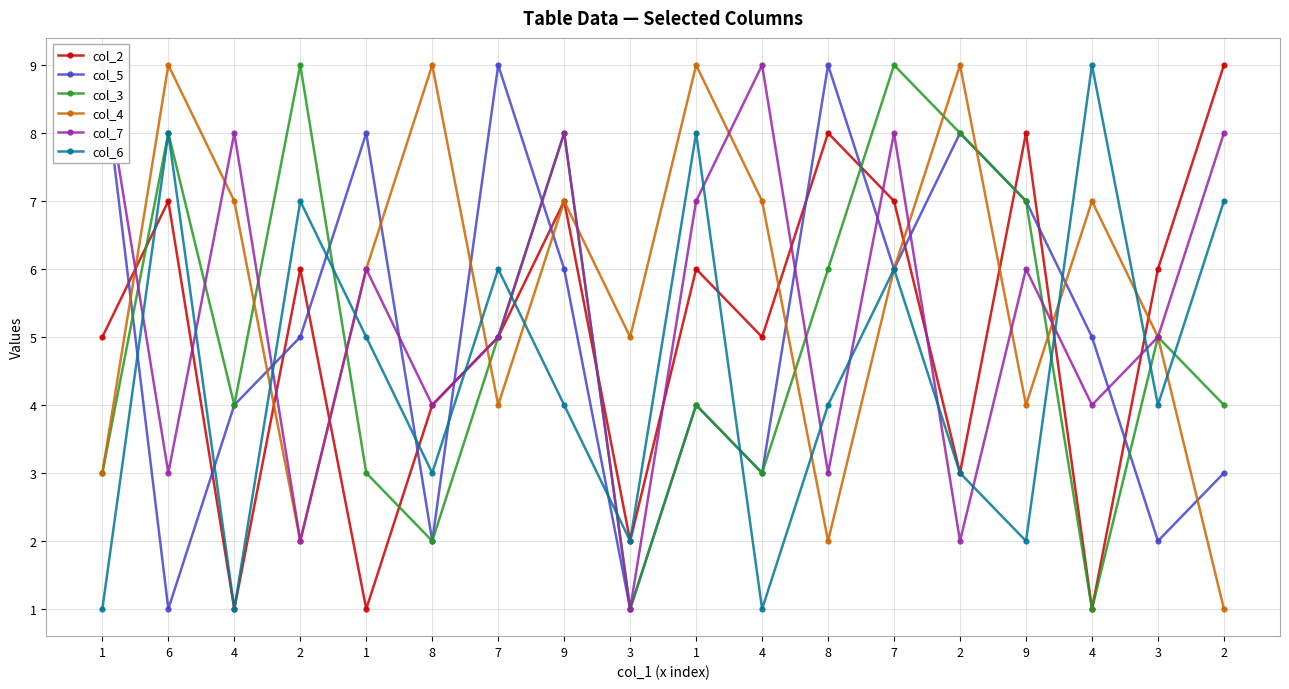

Where is col_6 nearest to the value 5?

1